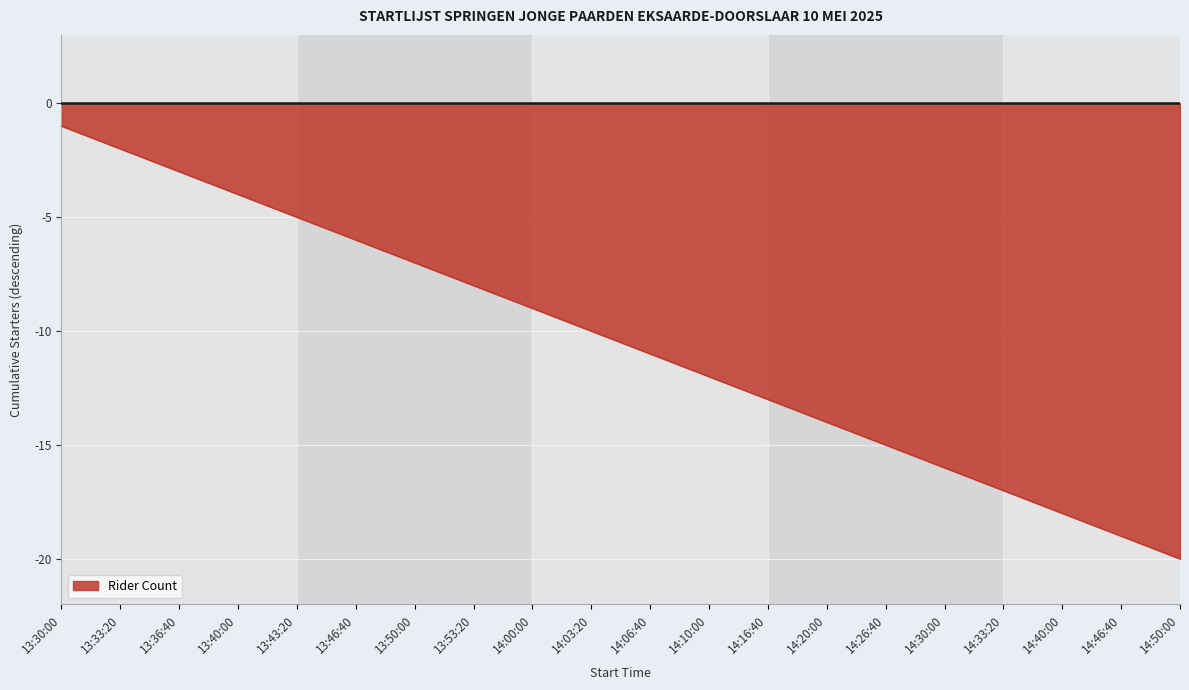

At which label does the data first exceed -10?

13:30:00